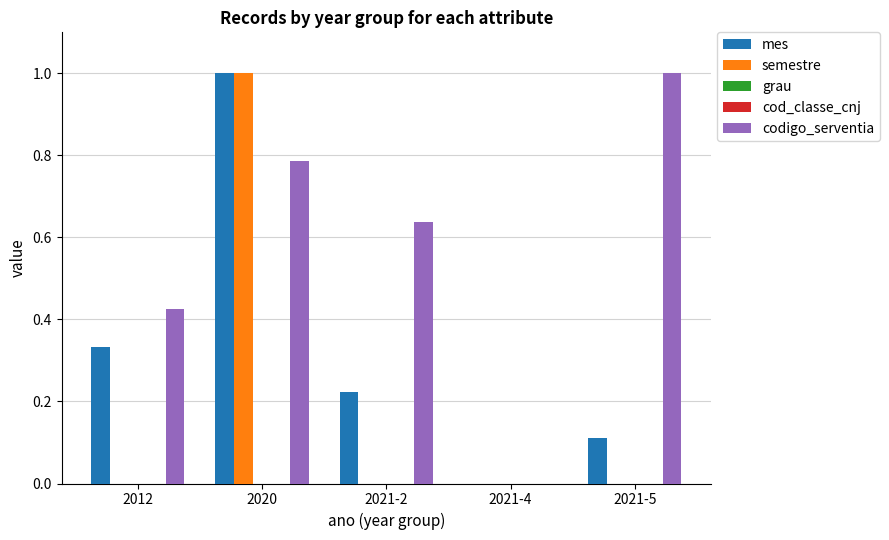

Reading right to left, what are all the values shown in this chart?

mes: 0.1	0.0	0.2	1.0	0.3
semestre: 0.0	0.0	0.0	1.0	0.0
grau: 0.0	0.0	0.0	0.0	0.0
cod_classe_cnj: 0.0	0.0	0.0	0.0	0.0
codigo_serventia: 1.0	0.0	0.6	0.8	0.4